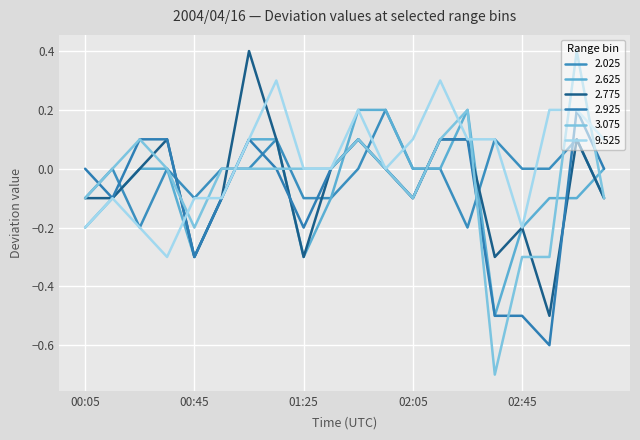

How many lines are shown in the chart?

6